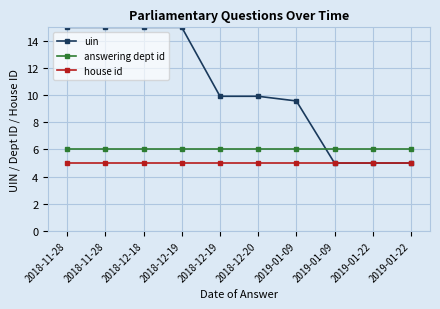

What is the total value across all series at 2018-12-18?

26.0